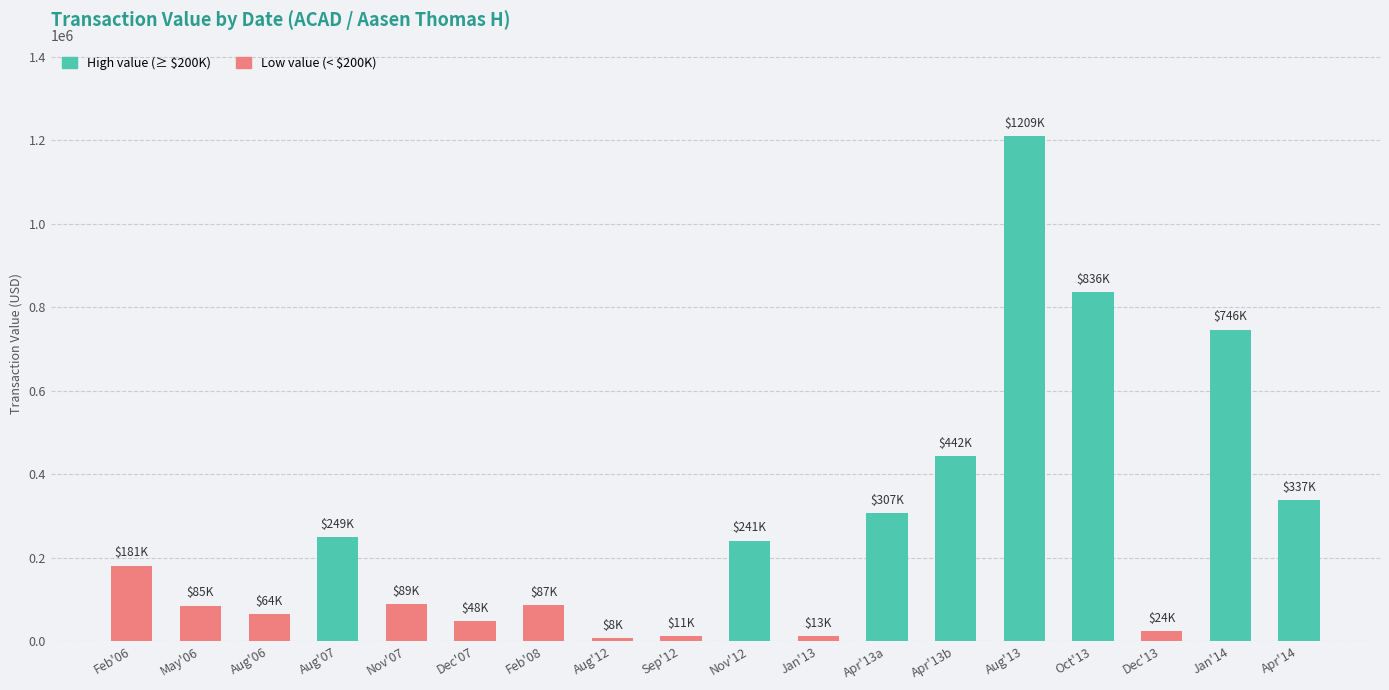

What is the maximum value shown in the chart?

1209180